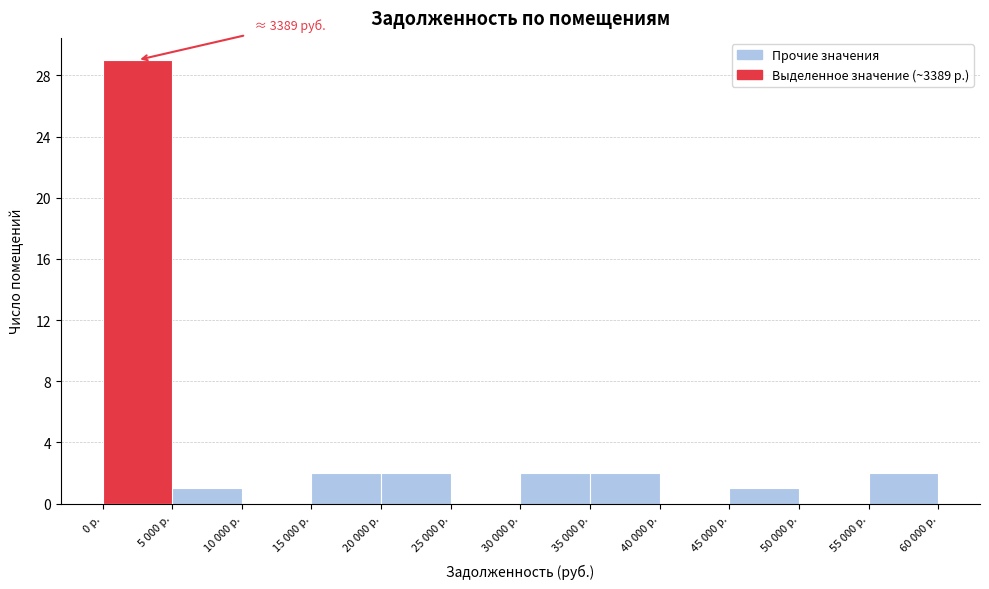

Reading left to right, transcribe all the data shown in this chart.

0 р.=29	5 000 р.=1	10 000 р.=0	15 000 р.=2	20 000 р.=2	25 000 р.=0	30 000 р.=2	35 000 р.=2	40 000 р.=0	45 000 р.=1	50 000 р.=0	55 000 р.=2